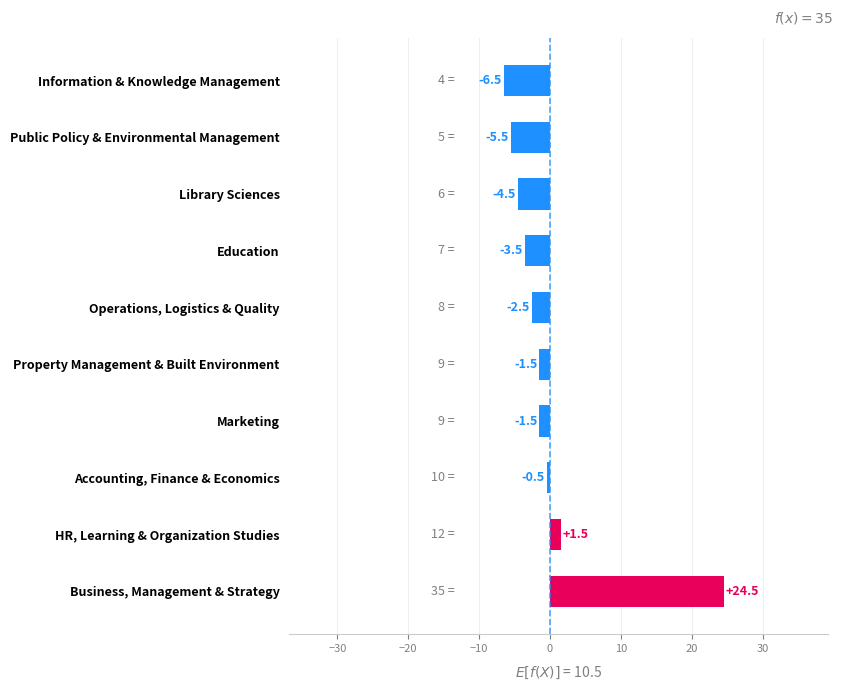

Is it true that the value at Operations, Logistics & Quality is -2.5?

True